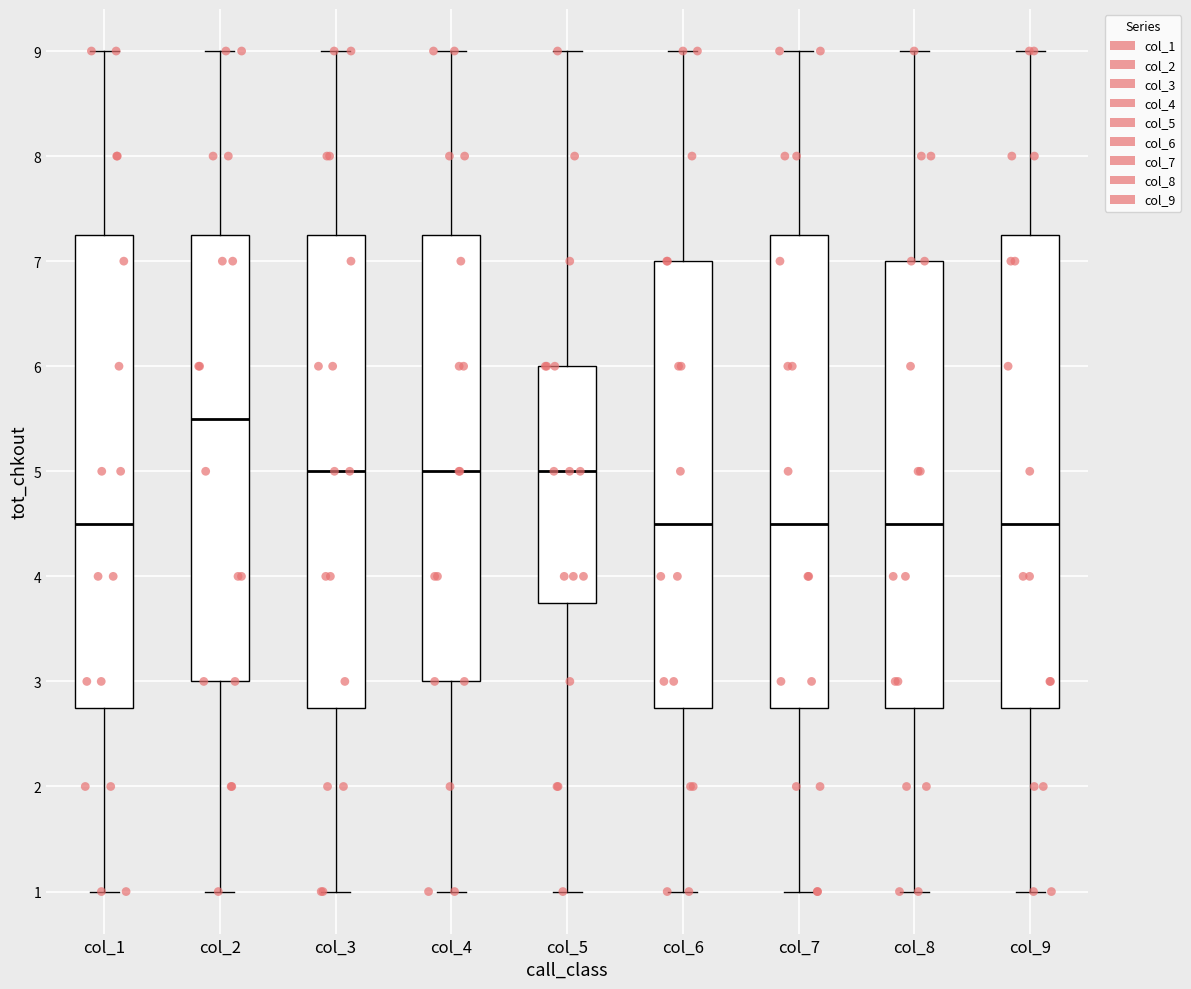

Reading left to right, read every box against the y-axis: the position of its median line, the range the box covers, and the ends of its whiskers. The values are not printed on the chart, so give them approximately, as read against the axis.

col_1: median 4.5, box 2.8 to 7.3, whiskers 1.0 to 9.0
col_2: median 5.5, box 3.0 to 7.3, whiskers 1.0 to 9.0
col_3: median 5.0, box 2.8 to 7.3, whiskers 1.0 to 9.0
col_4: median 5.0, box 3.0 to 7.3, whiskers 1.0 to 9.0
col_5: median 5.0, box 3.8 to 6.0, whiskers 1.0 to 9.0
col_6: median 4.5, box 2.8 to 7.0, whiskers 1.0 to 9.0
col_7: median 4.5, box 2.8 to 7.3, whiskers 1.0 to 9.0
col_8: median 4.5, box 2.8 to 7.0, whiskers 1.0 to 9.0
col_9: median 4.5, box 2.8 to 7.3, whiskers 1.0 to 9.0